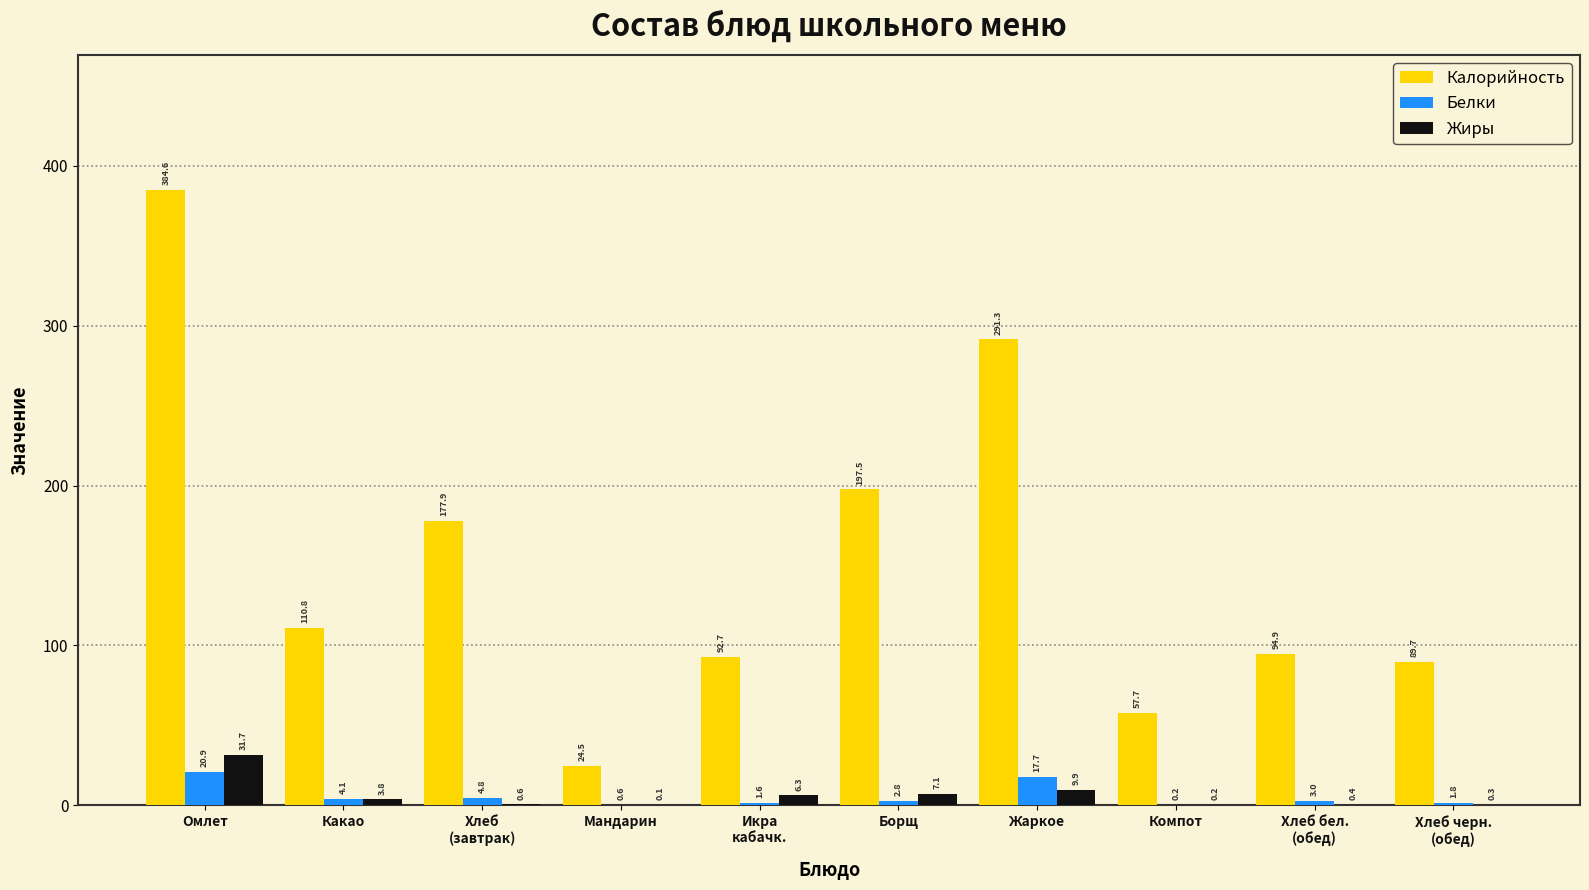

Which series has the largest total across all categories?

Калорийность